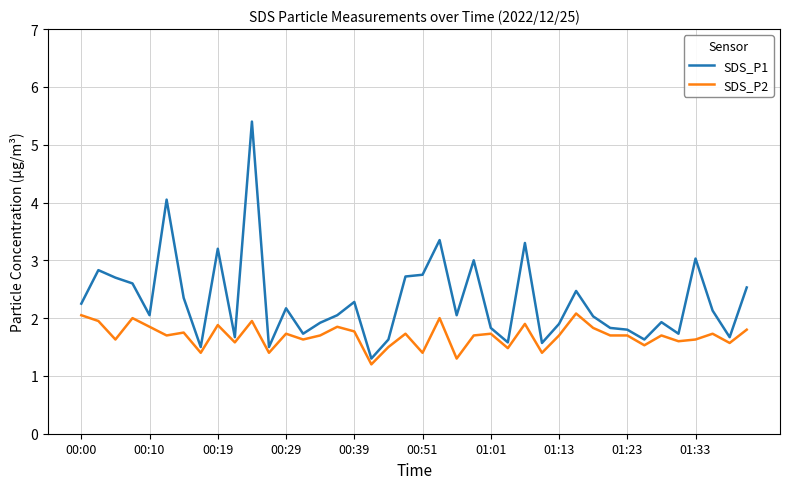

What is the difference between the maximum and minimum values in the SDS_P2 series?

0.9